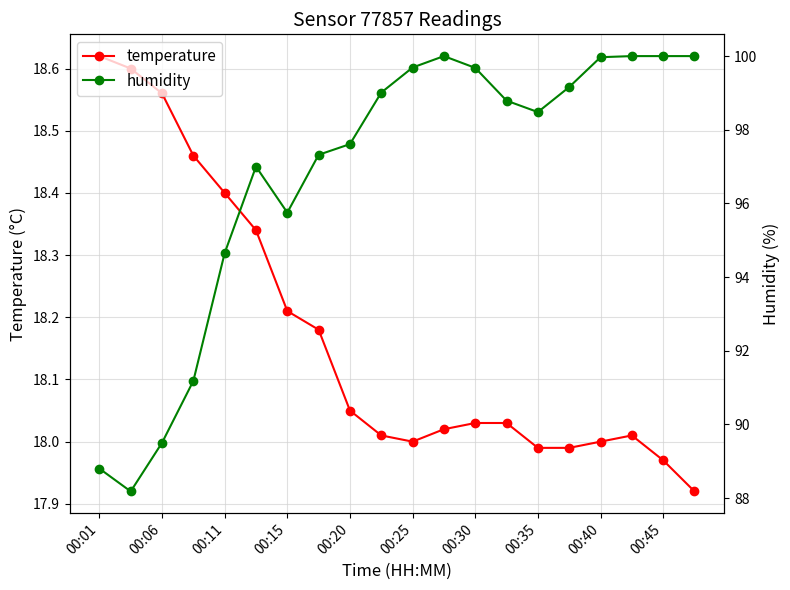

How many interior local valleys does the temperature series have?

1